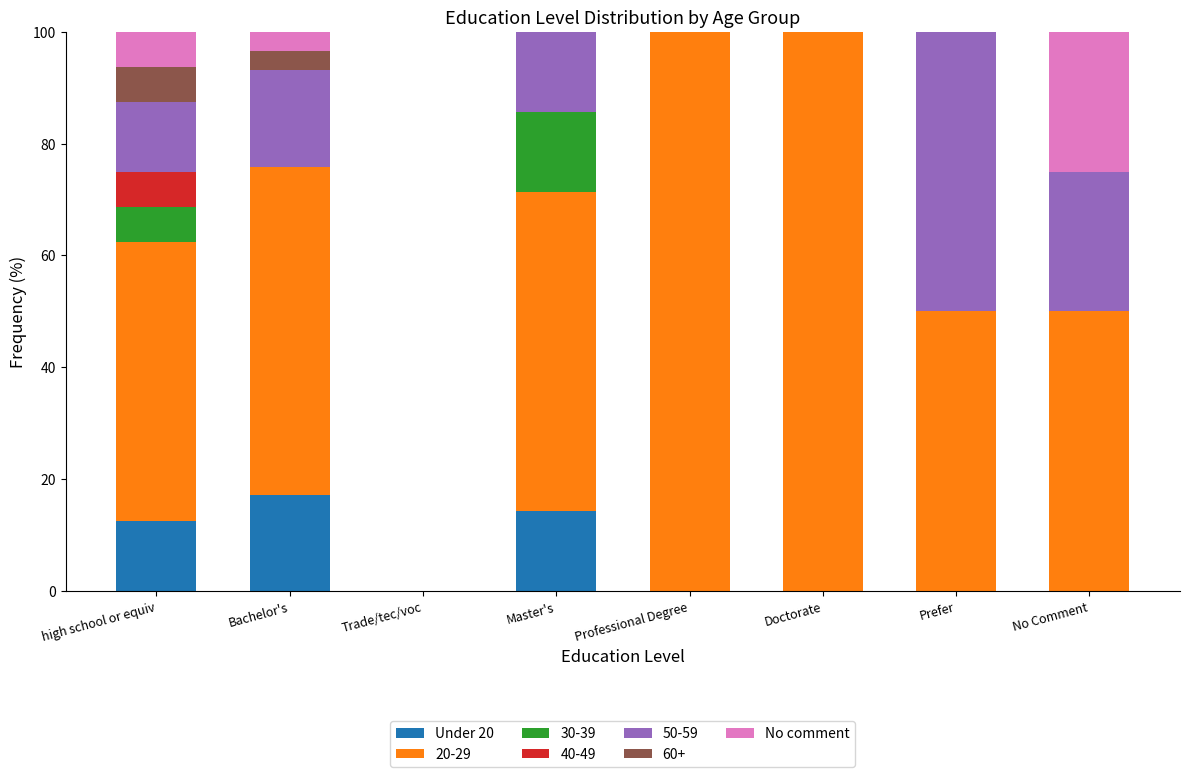

What is the total value across all series at No Comment?

100.0